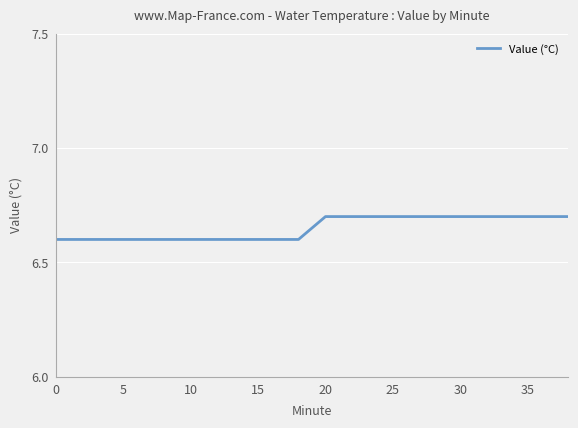

What is the maximum value shown in the chart?

6.7